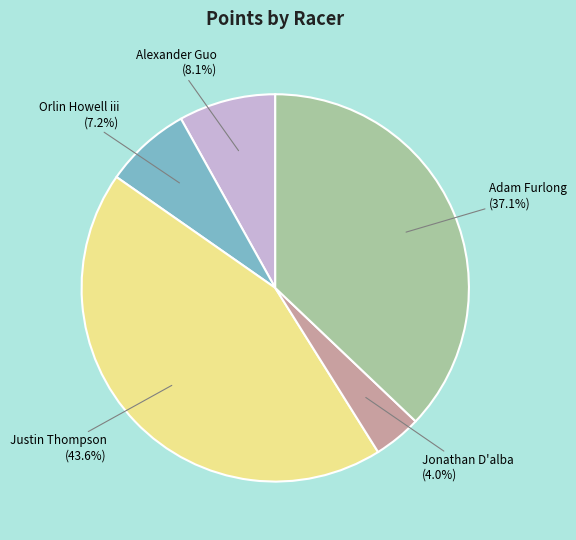

What percentage is the Jonathan D'alba slice, to the nearest percent?

4%